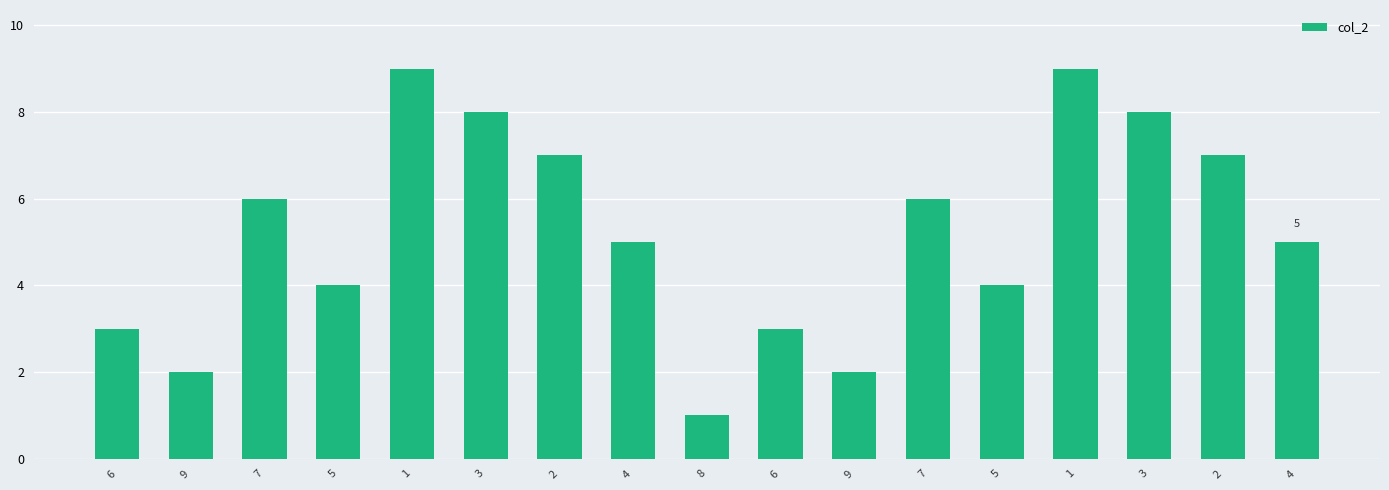

How many distinct data groups are displayed?

1